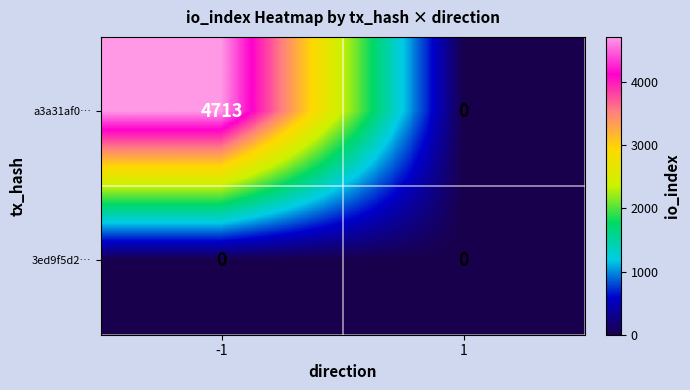

Is it true that a3a31af0… equals 0 at 1?

True